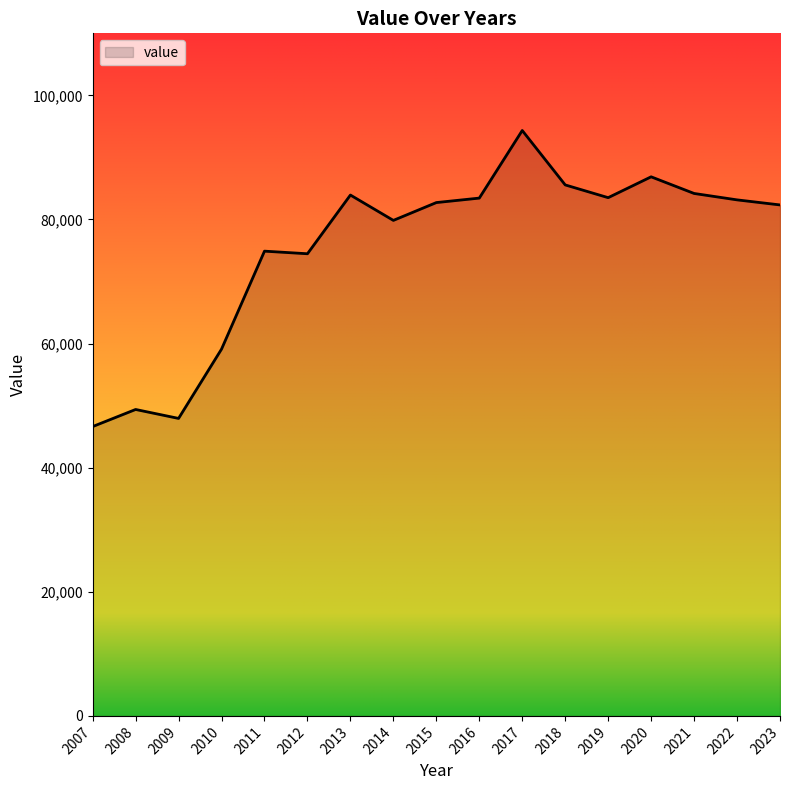

What is the approximate value at 2021, to the nearest 50?

84200